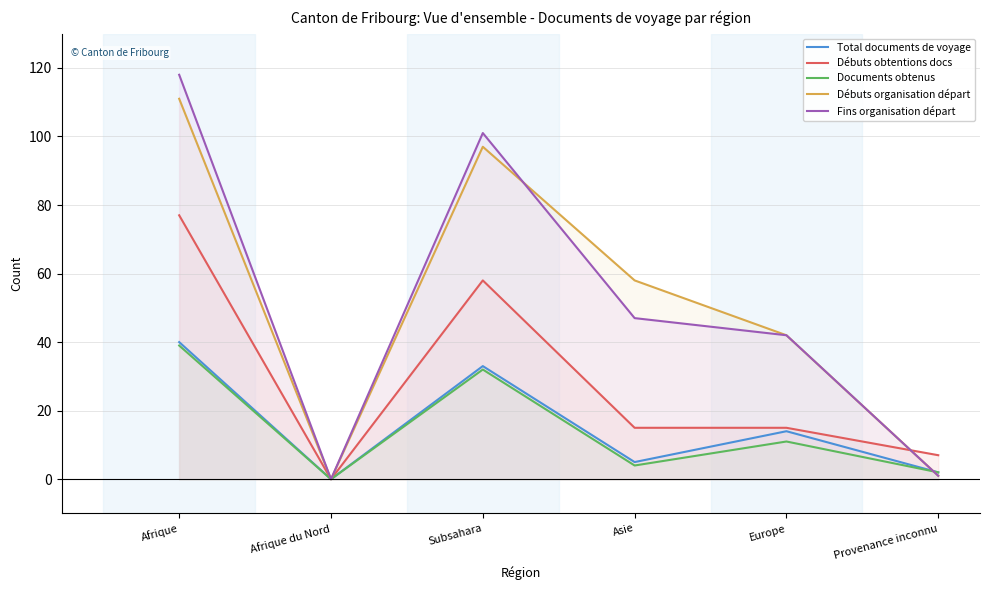

How many lines are shown in the chart?

5